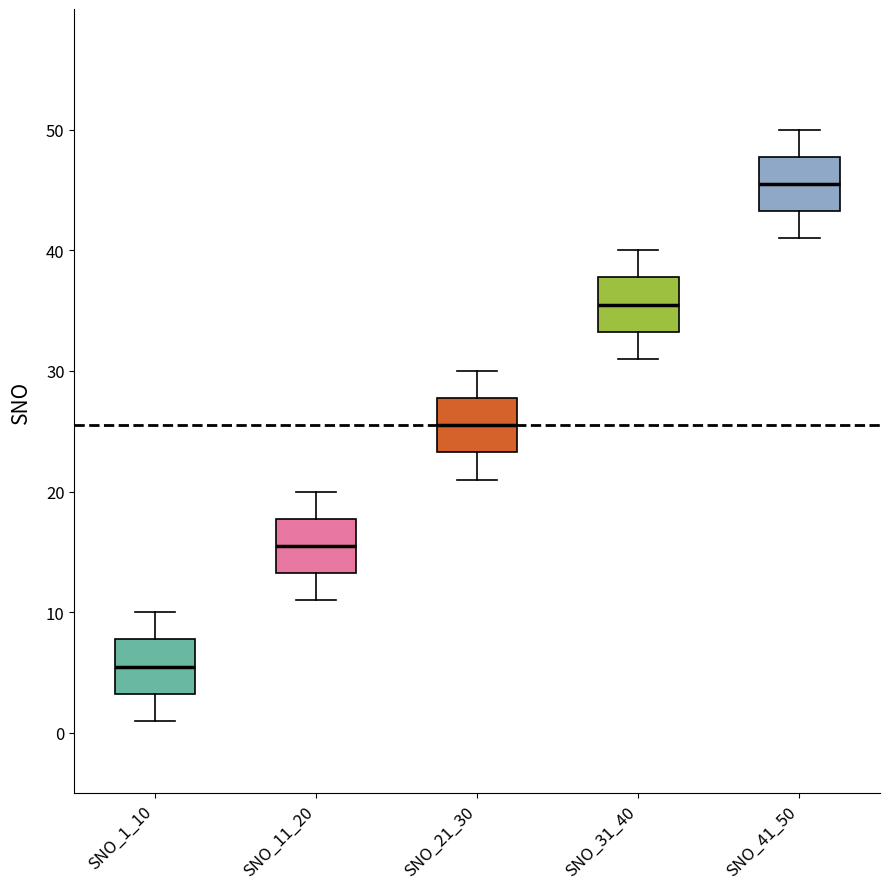

Reading left to right, read every box against the y-axis: the position of its median line, the range the box covers, and the ends of its whiskers. The values are not printed on the chart, so give them approximately, as read against the axis.

SNO_1_10: median 6, box 3 to 8, whiskers 1 to 10
SNO_11_20: median 16, box 13 to 18, whiskers 11 to 20
SNO_21_30: median 26, box 23 to 28, whiskers 21 to 30
SNO_31_40: median 36, box 33 to 38, whiskers 31 to 40
SNO_41_50: median 46, box 43 to 48, whiskers 41 to 50